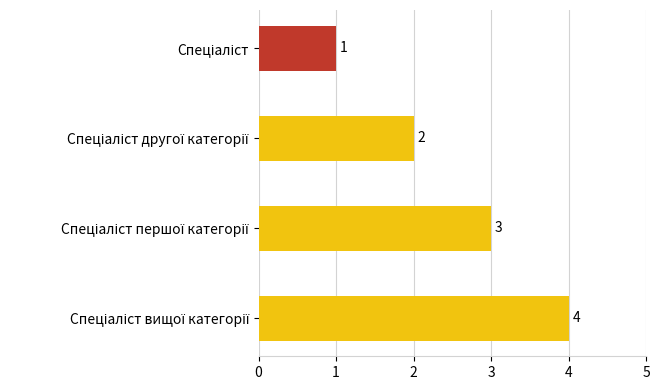

What is the value of the 4th bar from the top?

4